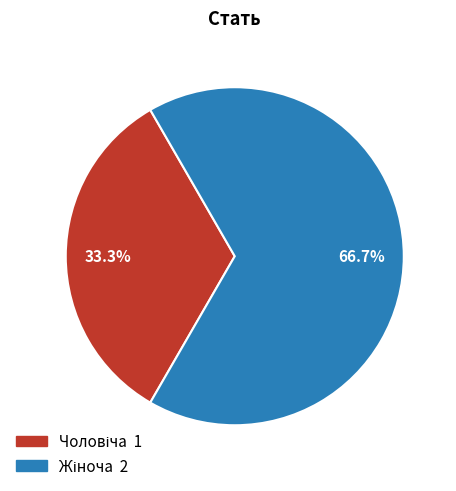

Does any single category account for the majority?

Yes